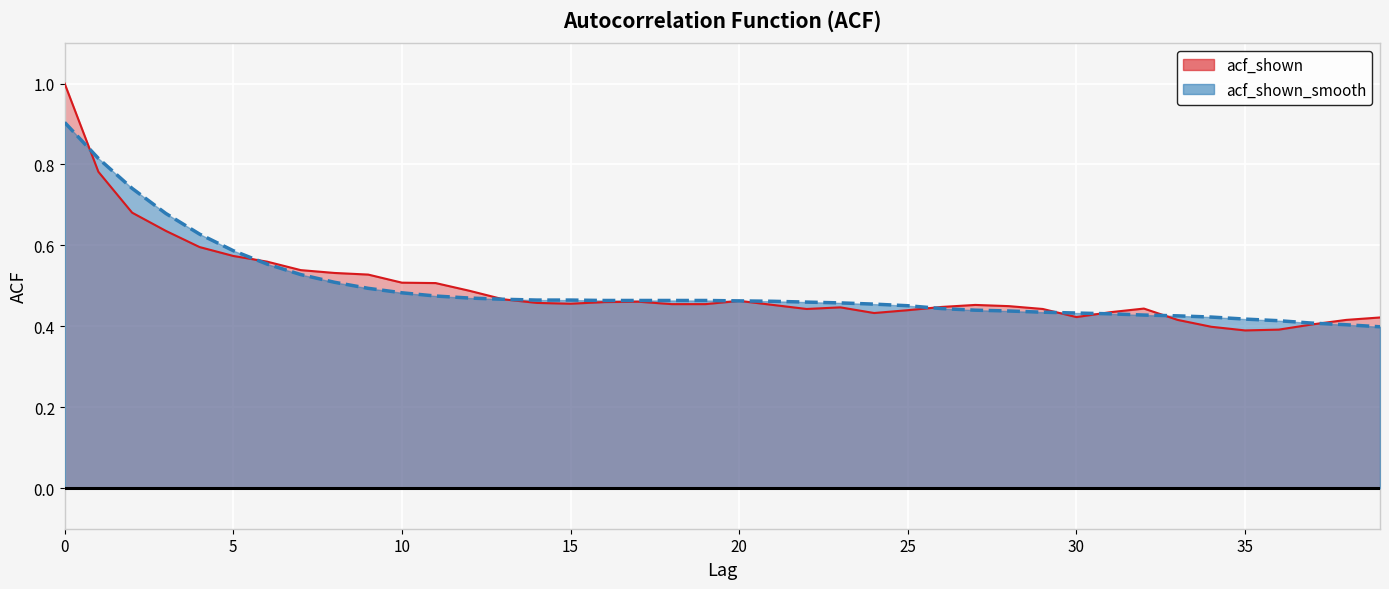

List the series in order of their overall mean, highest first.

acf_shown_smooth, acf_shown